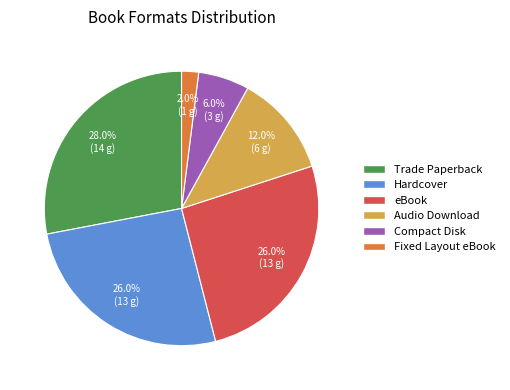

To the nearest percent, what is the combined percentage of Compact Disk and Hardcover?

32%